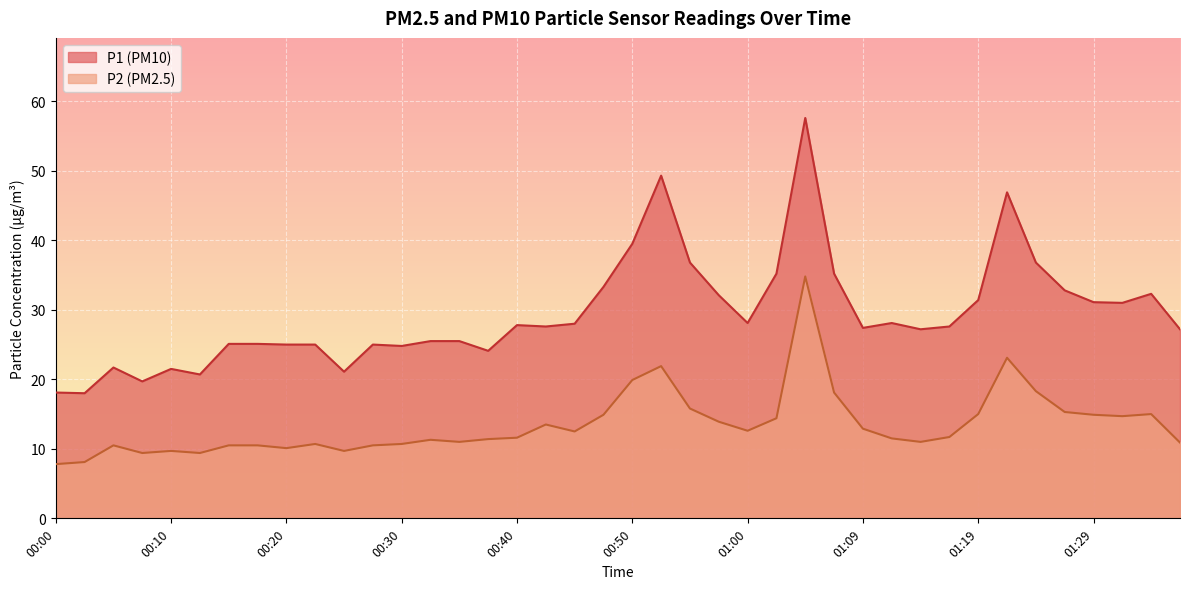

True or false: P2 and P1 intersect in this chart.

False